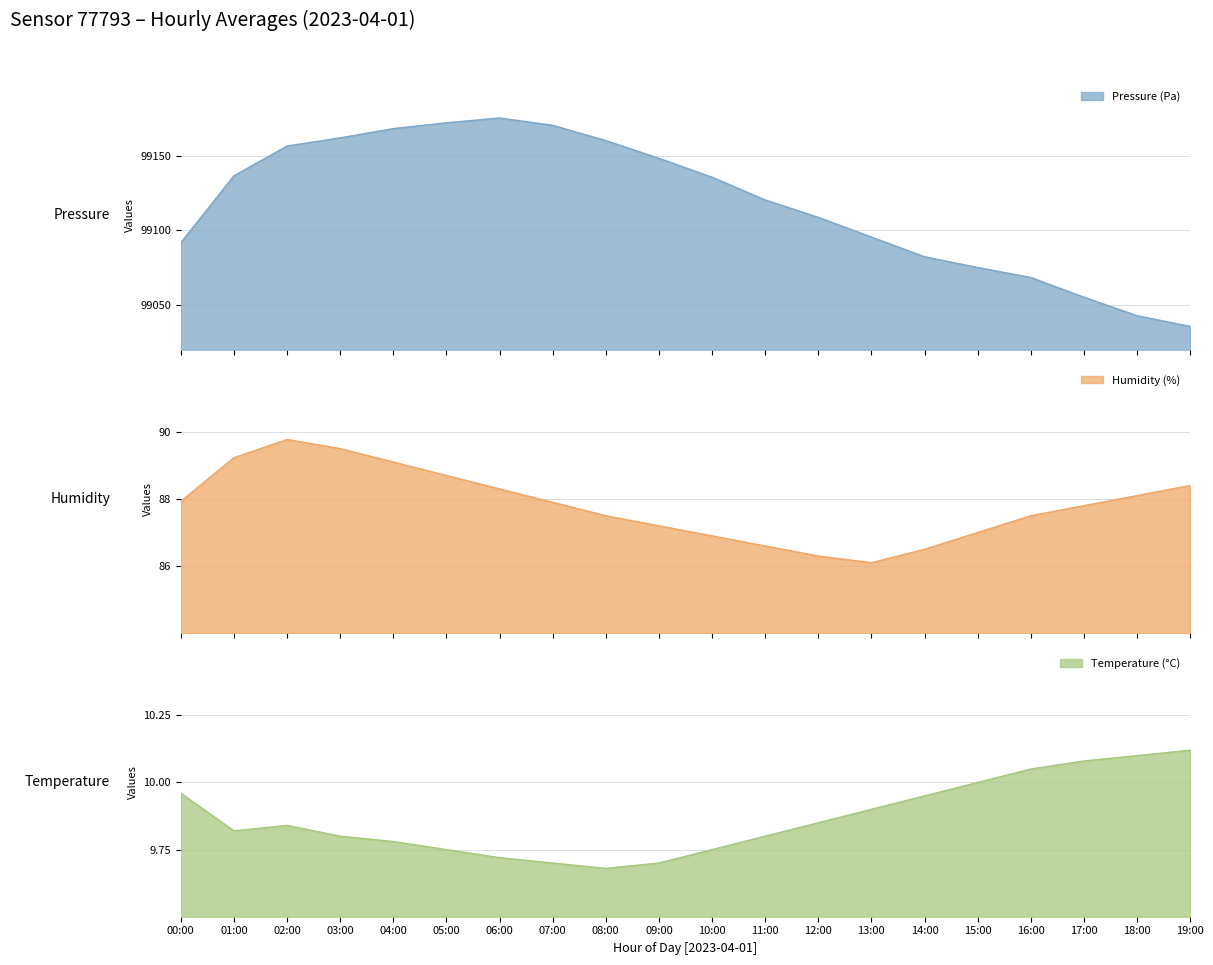

True or false: temperature and pressure cross at least once.

False